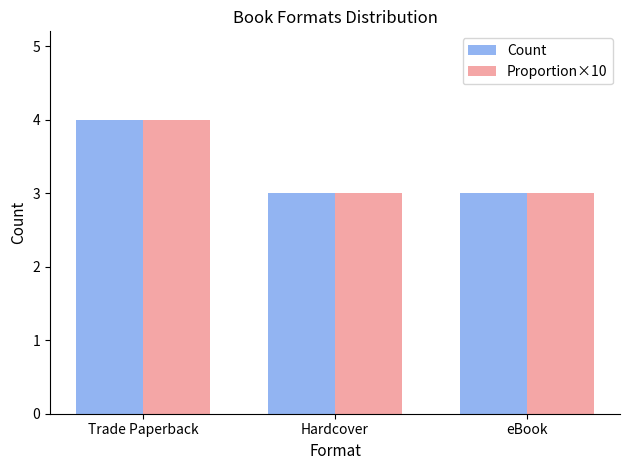

Reading right to left, what are all the values shown in this chart?

Count: eBook=3	Hardcover=3	Trade Paperback=4
Proportion×10: eBook=3	Hardcover=3	Trade Paperback=4